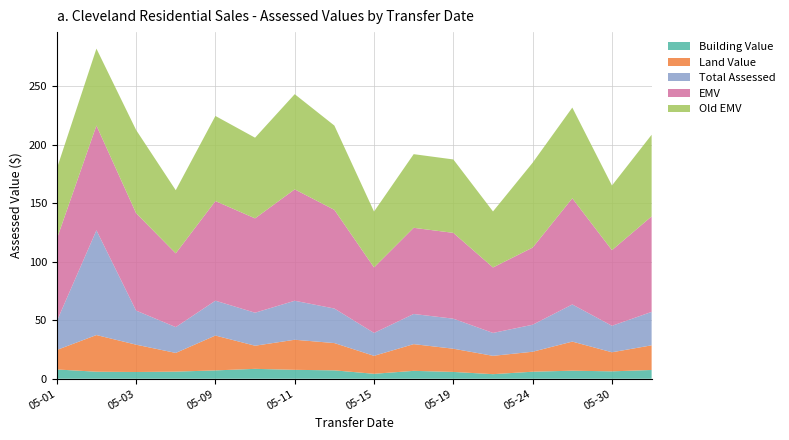

Reading right to left, extract all data points from this chart.

Building Value: 7490	6335	6895	6020	3920	5845	6755	4235	7175	7630	8470	7140	6090	5775	6020	7945
Land Value: 21105	16310	24885	17080	15680	19845	22855	15365	23345	25725	19775	29820	15995	23380	31360	16660
Total Assessed: 28595	22645	31780	23100	19600	25690	25795	19600	29540	33355	28245	29820	22085	29155	89600	24605
EMV: 81700	64700	90800	66000	56000	73400	73700	56000	84400	95300	80700	85200	63100	83300	89600	70300
Old EMV: 69800	55300	77600	72600	47900	62800	63000	47800	72100	81400	69000	72800	54000	71200	65800	60100